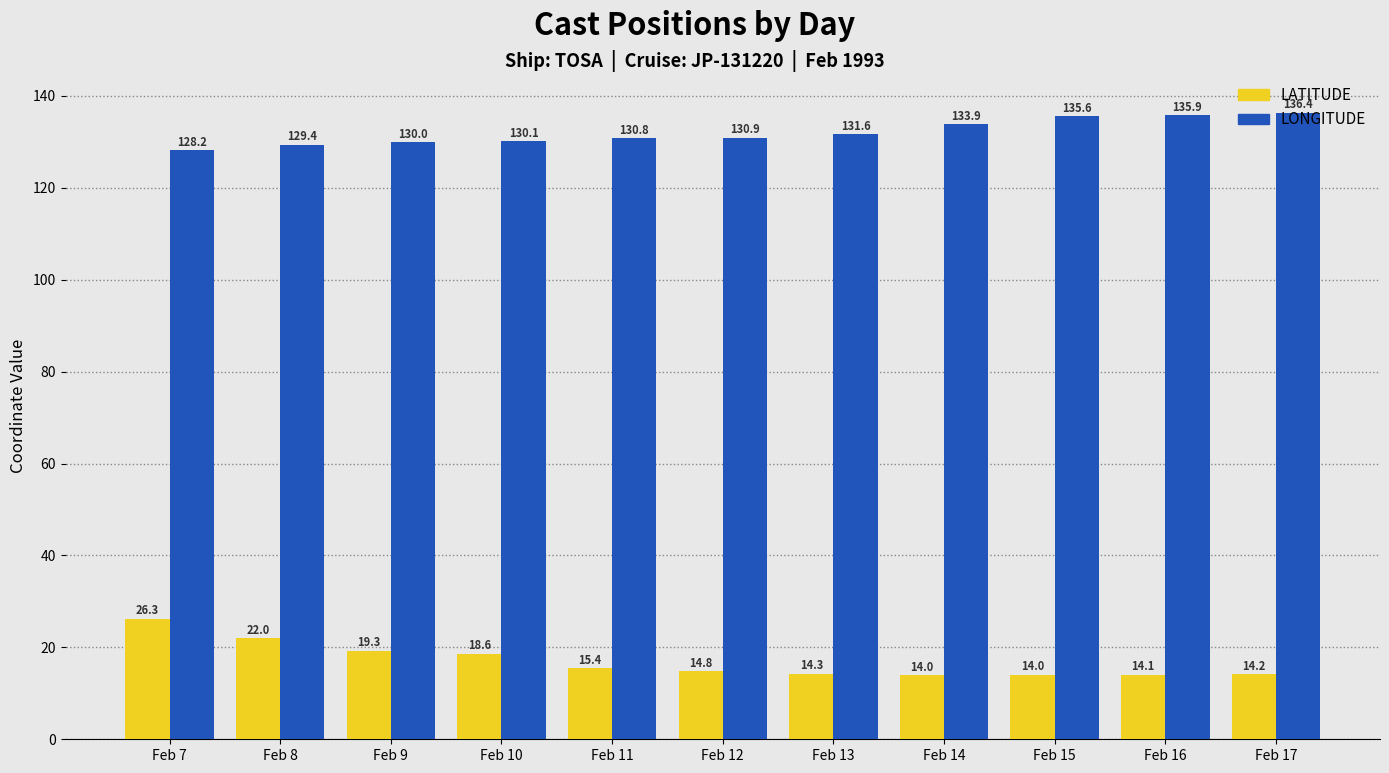

Rank the series at Feb 15 from lowest to highest value.

LATITUDE, LONGITUDE